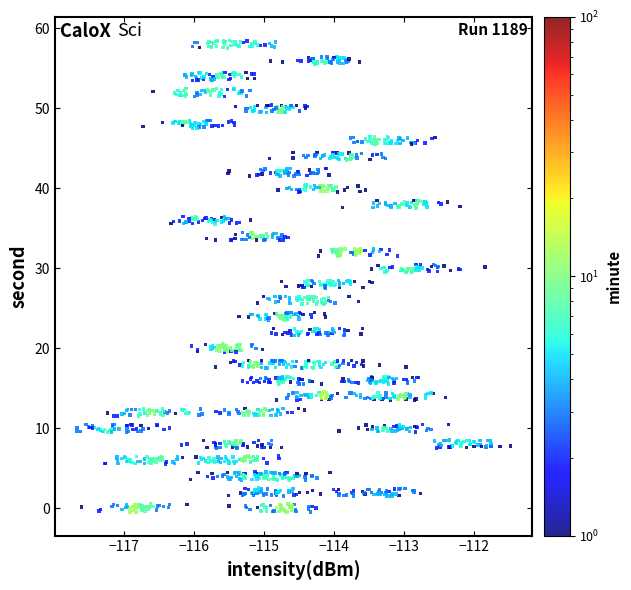

What is the range of X values (max minus min)?

6.2